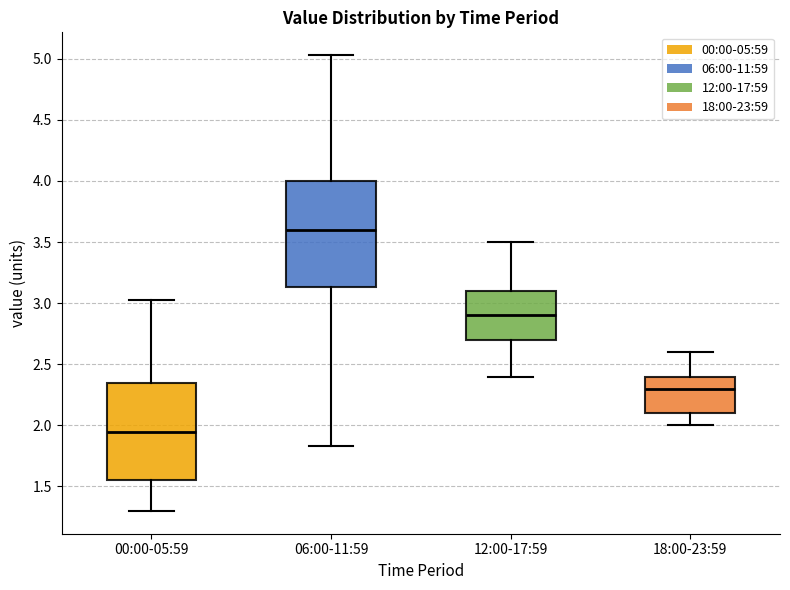

Where is the upper edge of the box for 18:00-23:59 on the y-axis? The values are not printed on the chart, so give them approximately, as read against the axis.

2.40